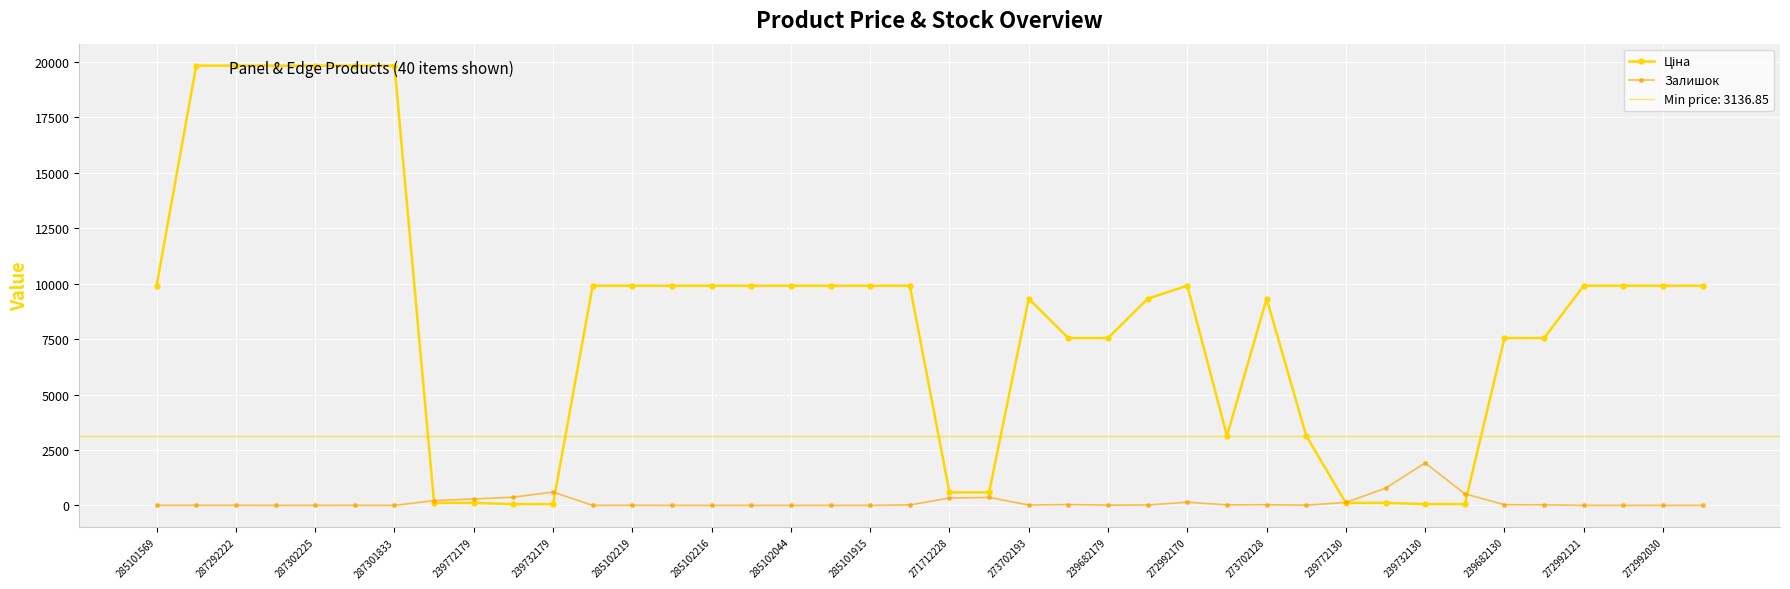

How many distinct data groups are displayed?

2